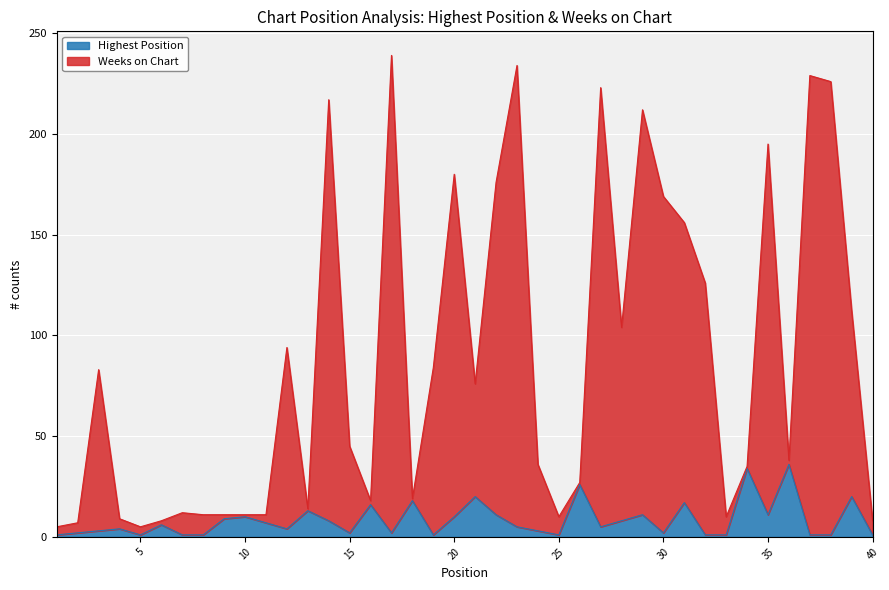

Is the value of Weeks on Chart at 15 greater than the value of Highest Position at 16?

Yes